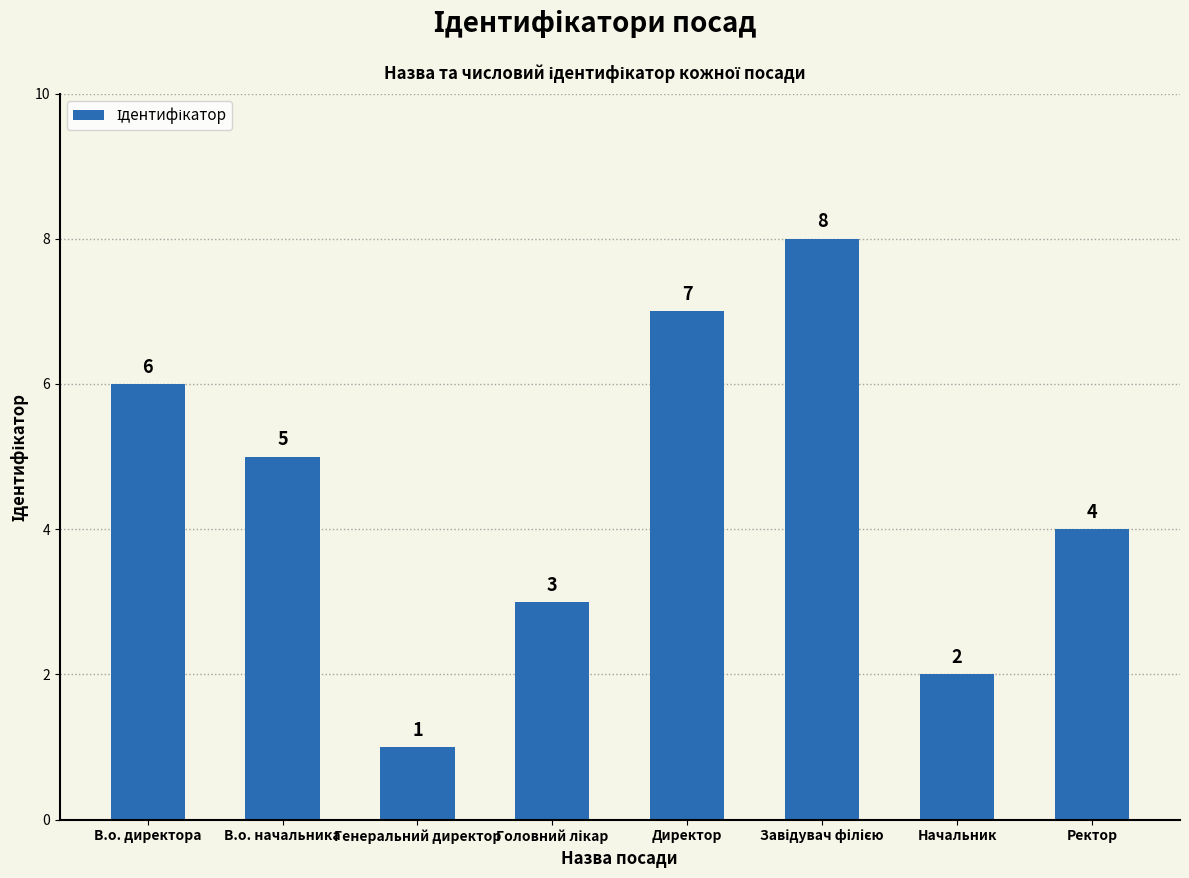

Reading right to left, transcribe all the data shown in this chart.

4	2	8	7	3	1	5	6